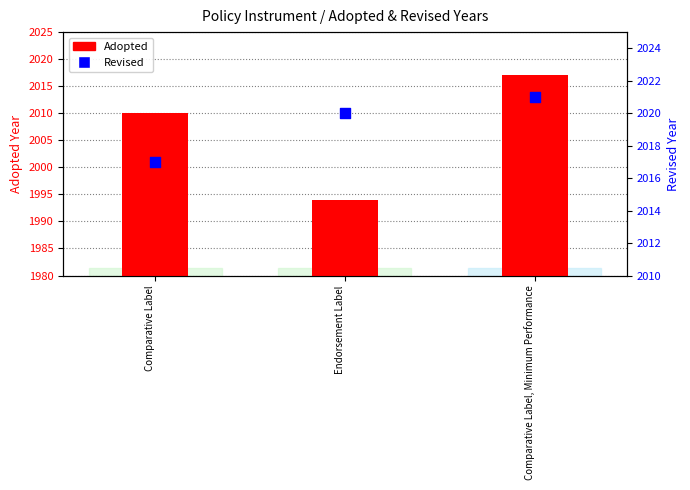

At which category is the sum across all series the highest?

Comparative Label, Minimum Performance